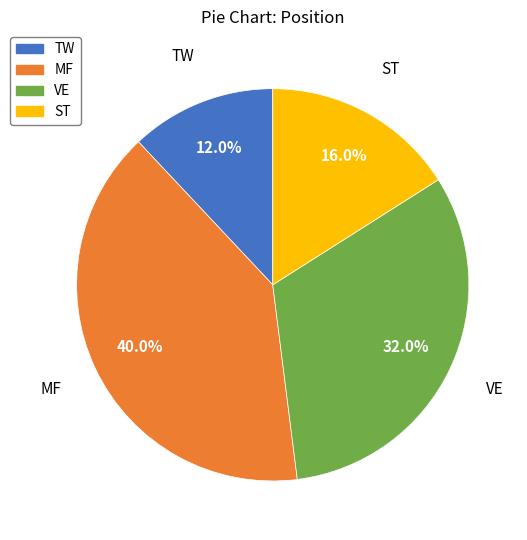

What percentage is the VE slice, to the nearest percent?

32%